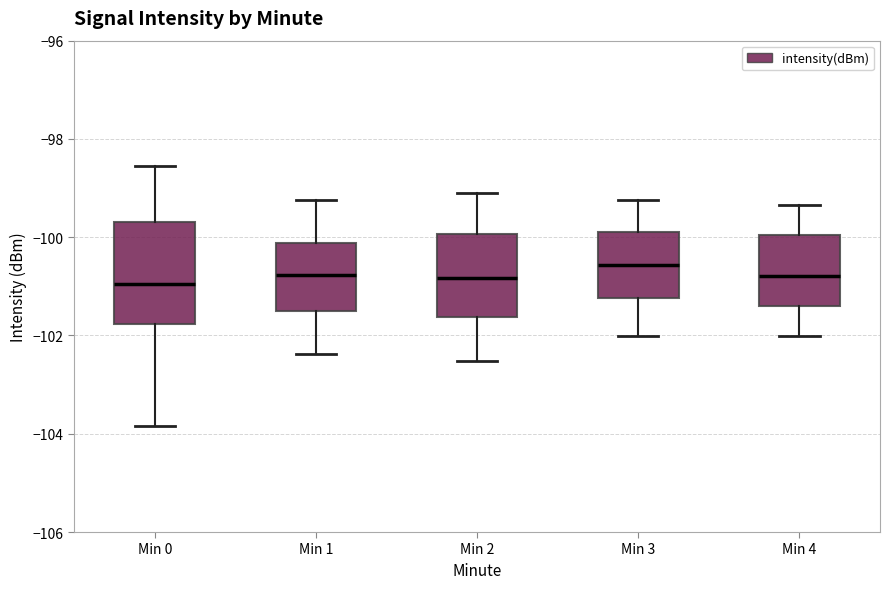

Where does the median line of the box for Min 3 sit on the y-axis? The values are not printed on the chart, so give them approximately, as read against the axis.

-100.6